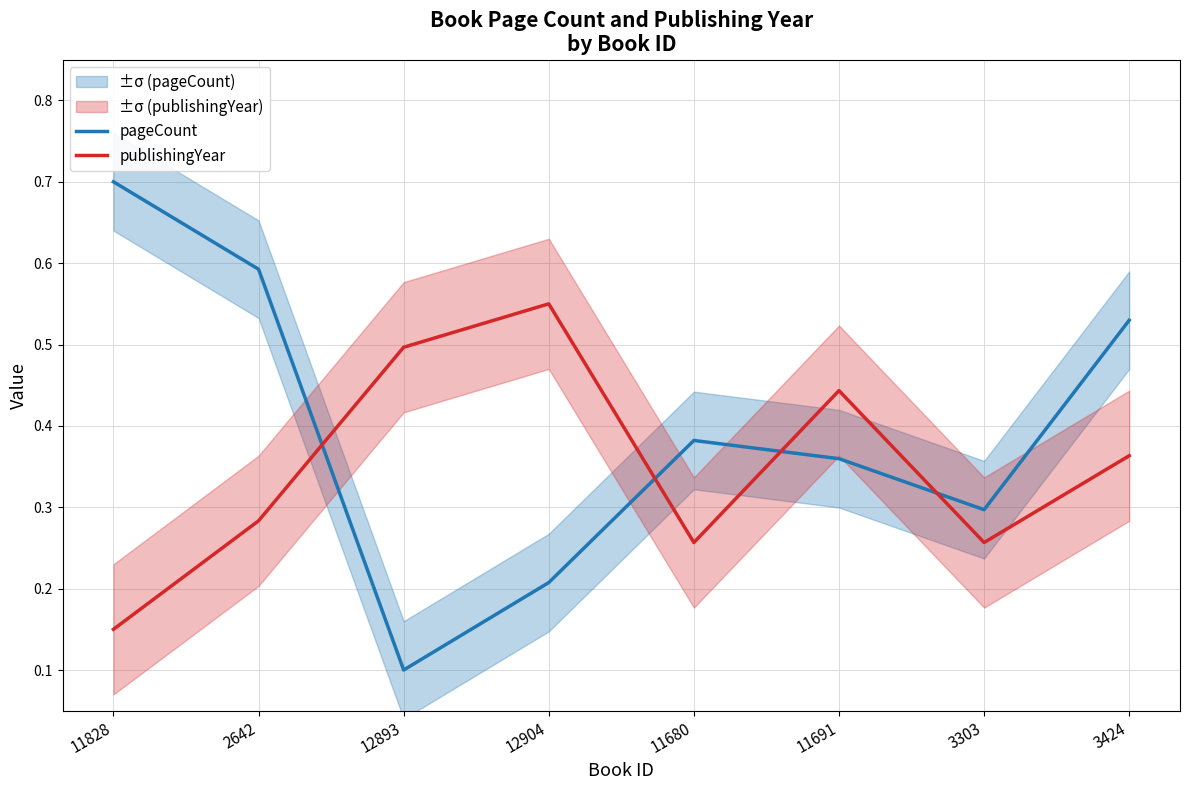

What is the maximum value shown in the chart?

0.7